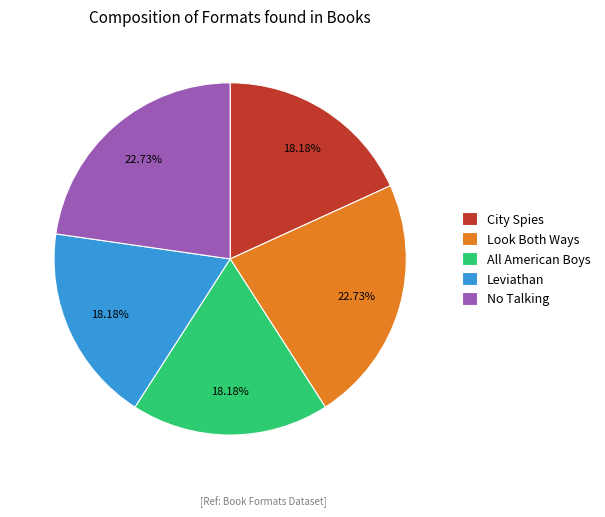

What percentage do All American Boys and No Talking together represent?

40.9%